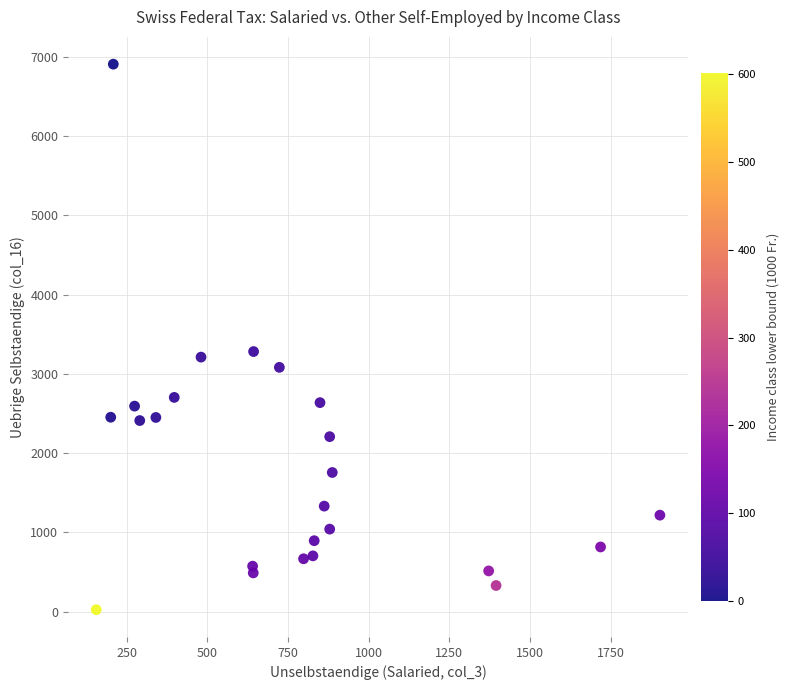

What is the range of X values (max minus min)?

1748